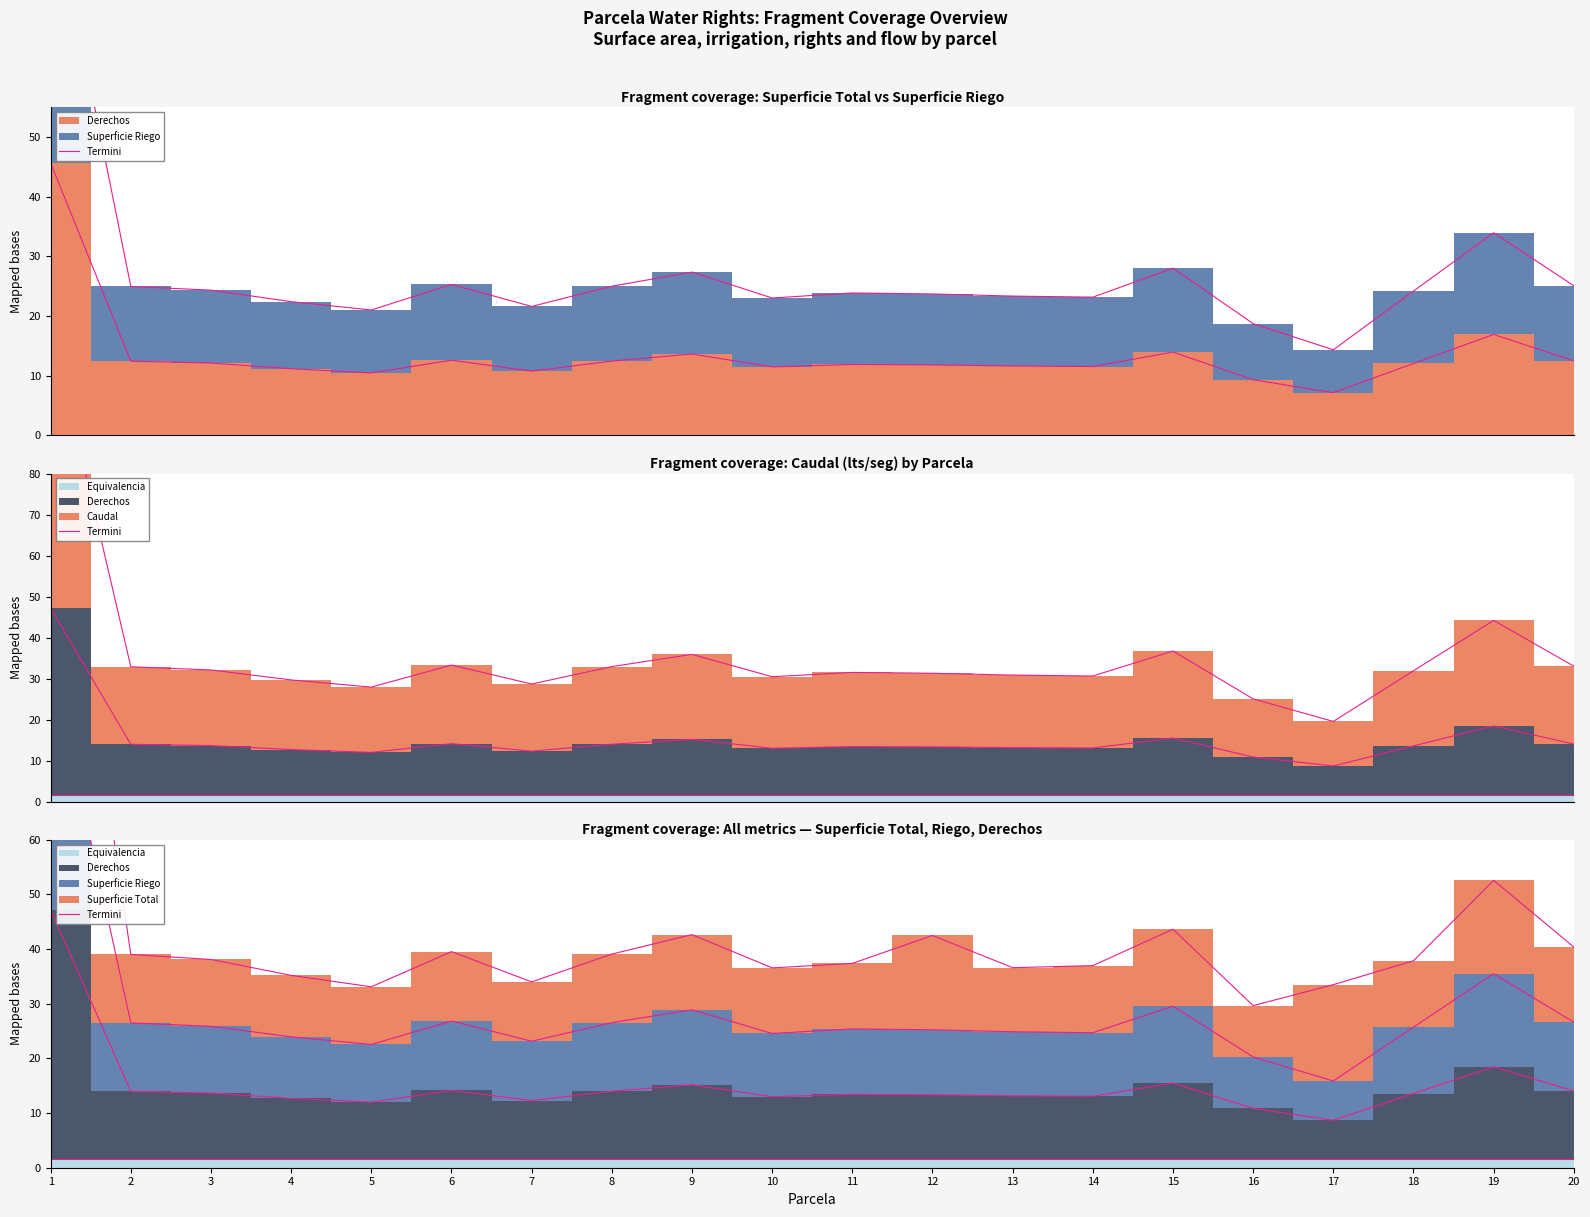

How many lines are shown in the chart?

1